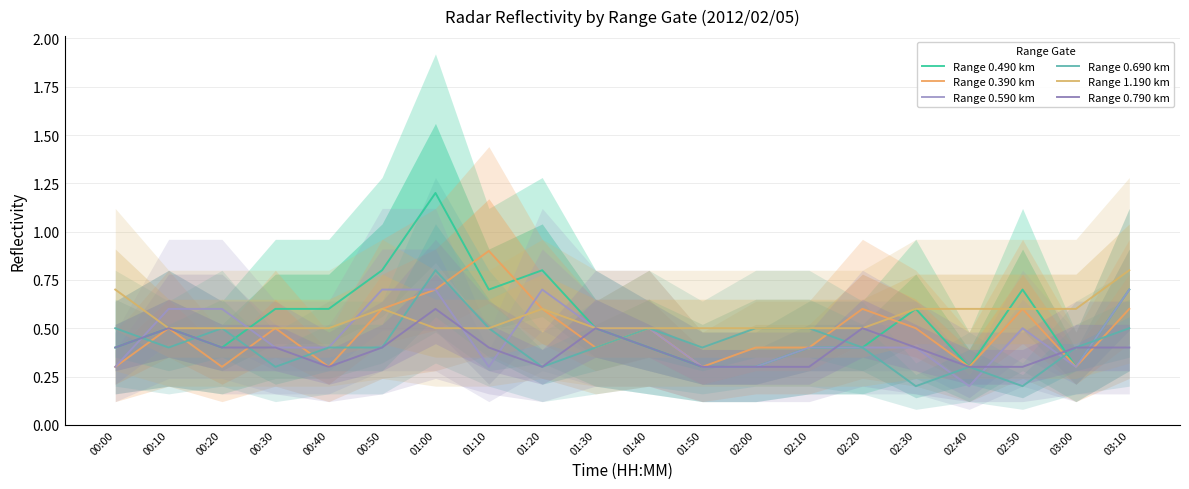

What value does the Range 0.590 km series have at 03:10?

0.7